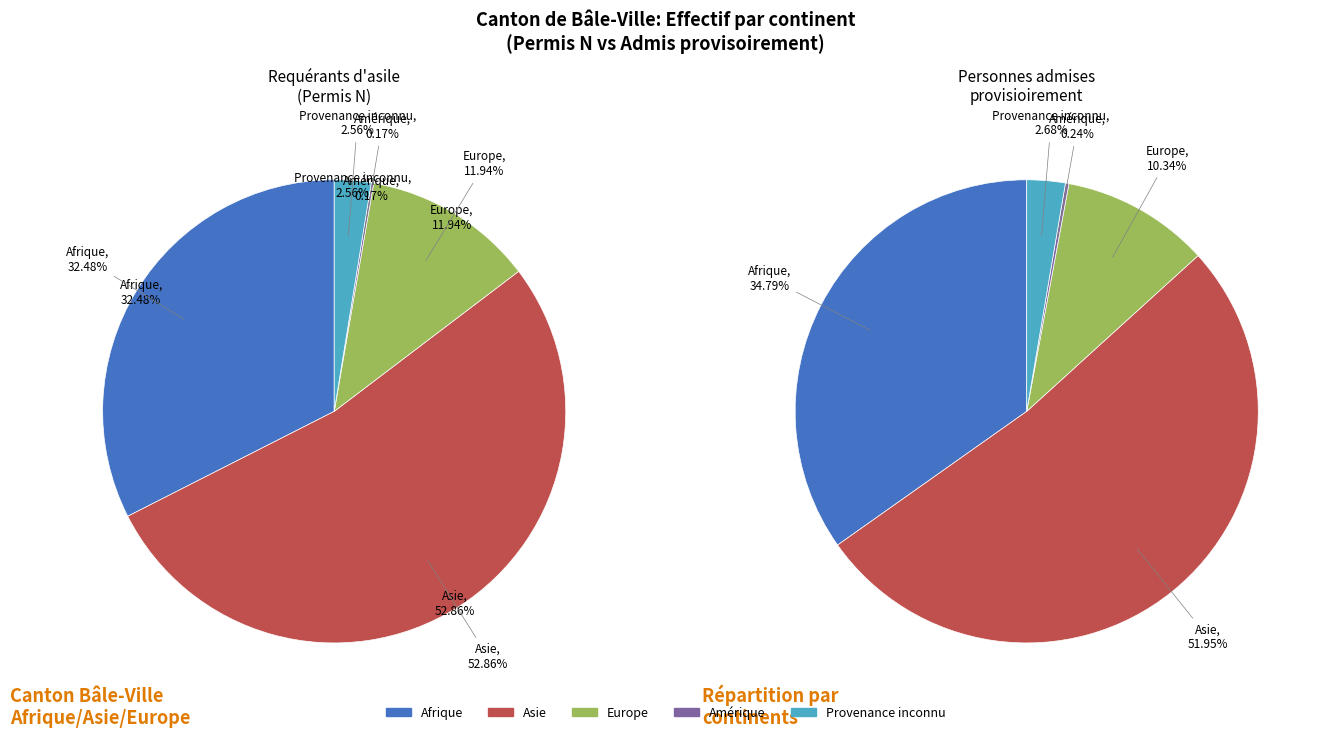

Combined, what portion of the pie is Amérique and Europe?

12.1%